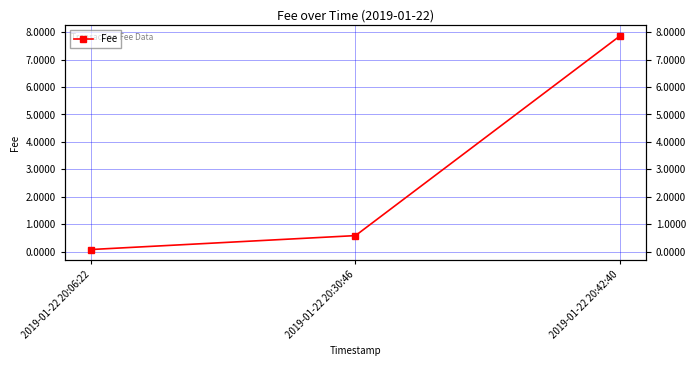

Reading left to right, transcribe all the data shown in this chart.

2019-01-22 20:06:22=0.1	2019-01-22 20:30:46=0.6	2019-01-22 20:42:40=7.9